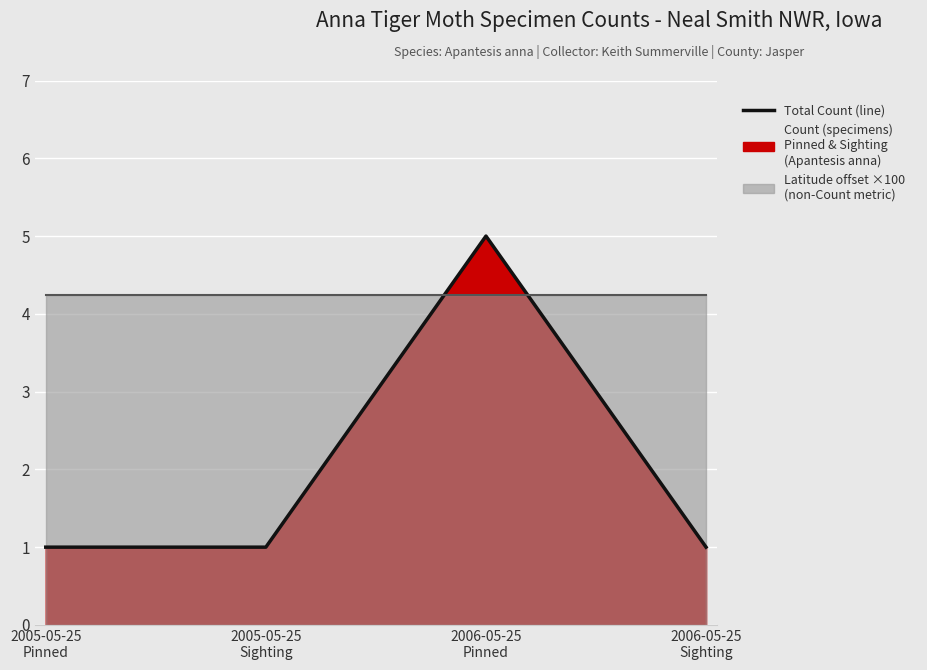

At which category does the data reach its first local peak?

2006-05-25
Pinned